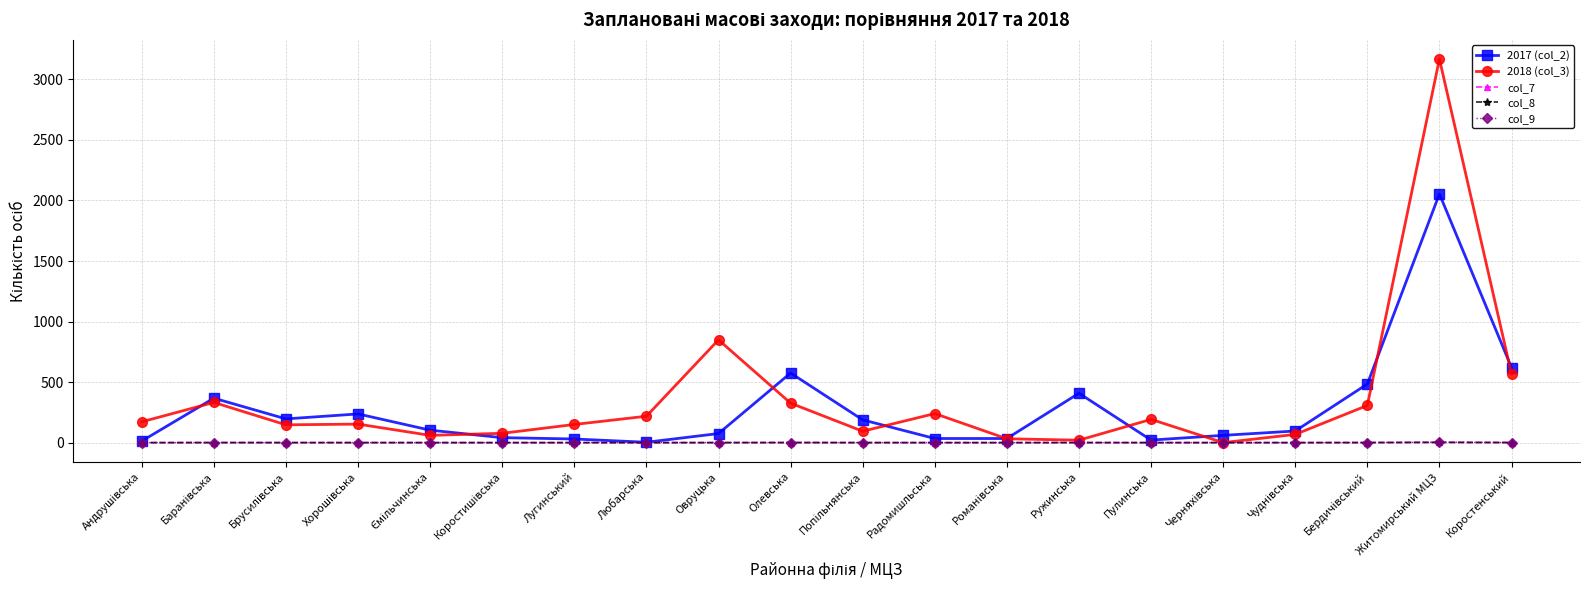

Is the value of 2018 (col_3) at Хорошівська greater than the value of 2017 (col_2) at Коростенський?

No